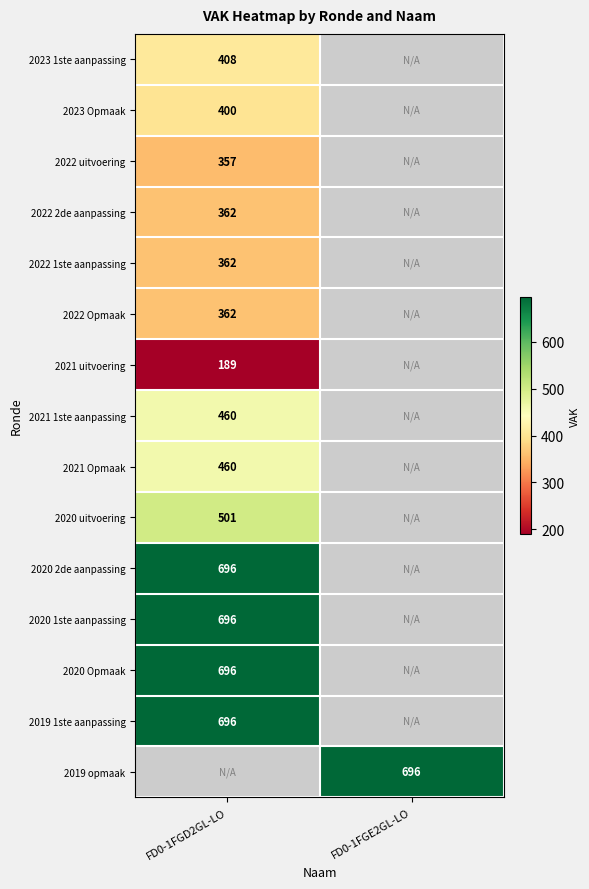

The value of 2020 Opmaak at FD0-1FGD2GL-LO is 696. True or false?

True